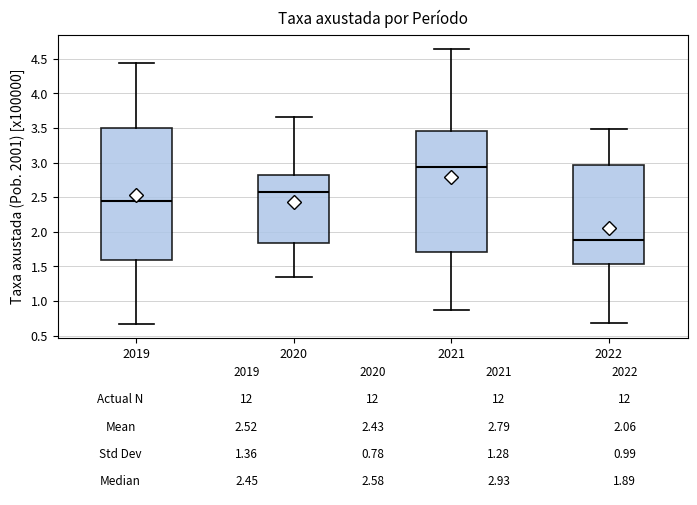

Which box is the tallest, from its lower edge to its upper edge?

2019